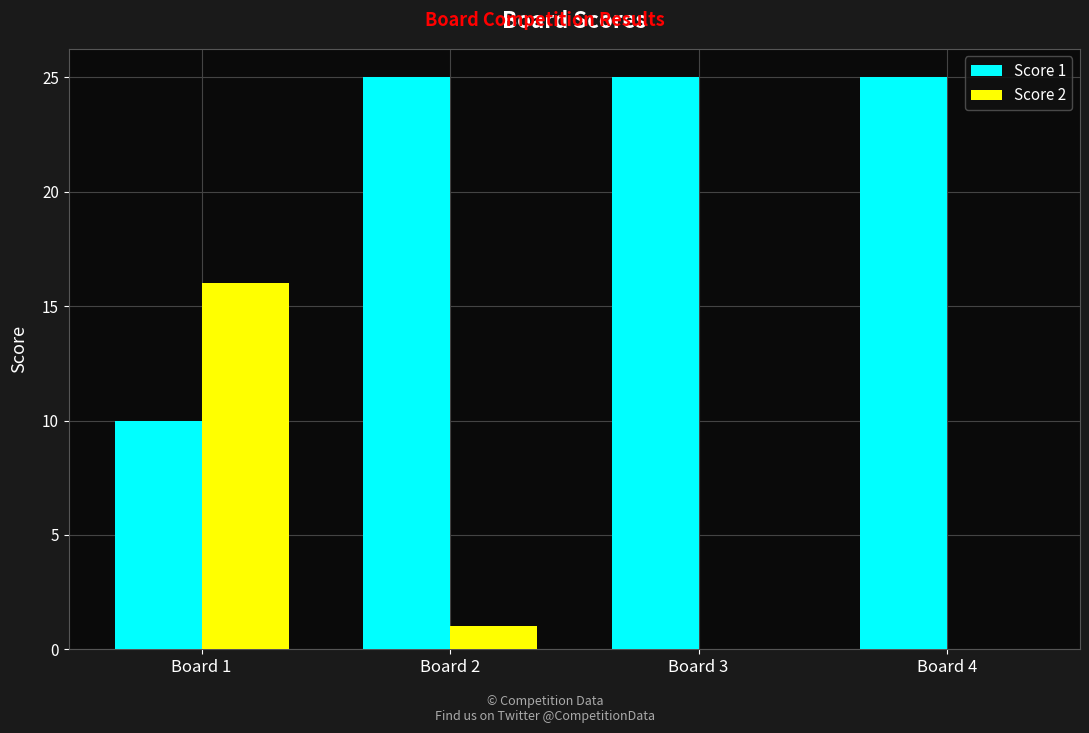

What are all the series names shown in the legend?

Score 1, Score 2